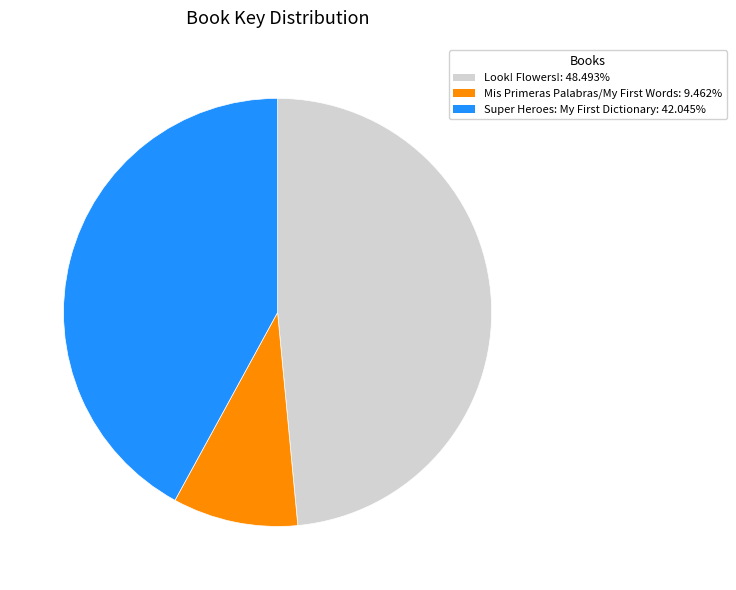

Does Look! Flowers! account for over 50% of the chart?

No